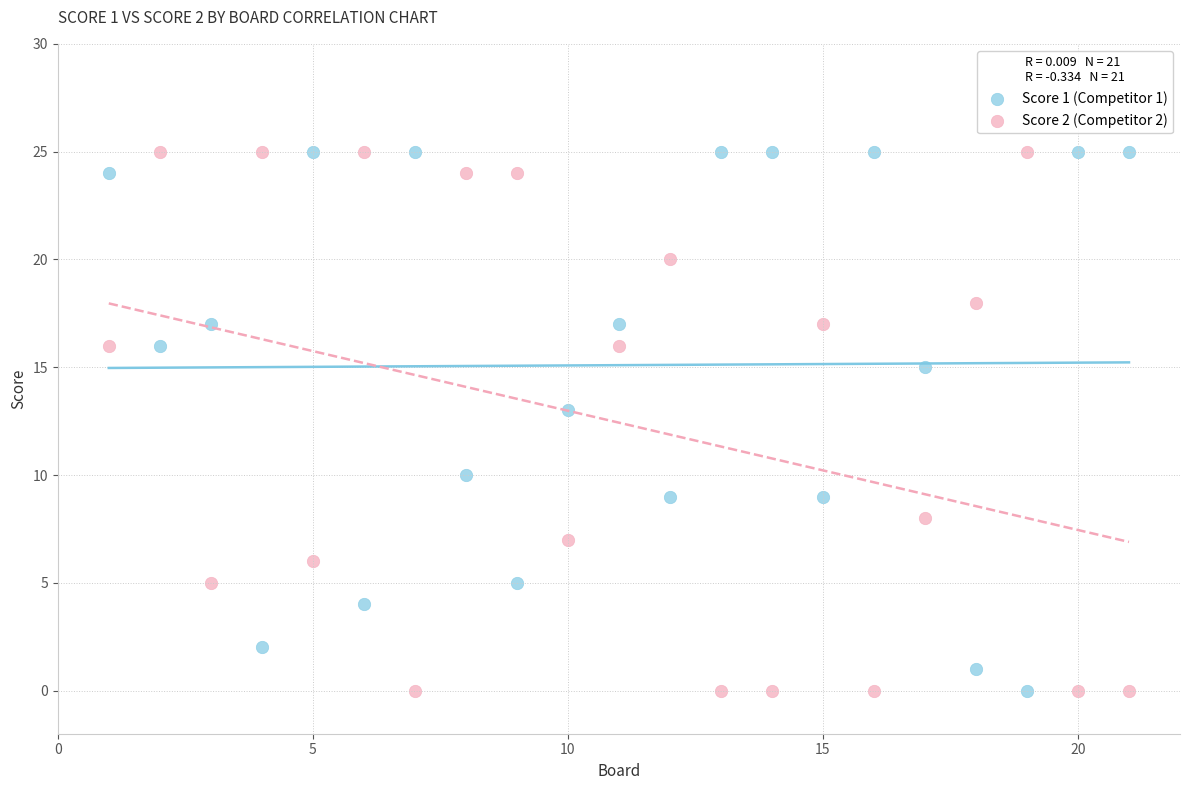

Across all data points, what is the range of X values (max minus min)?

20